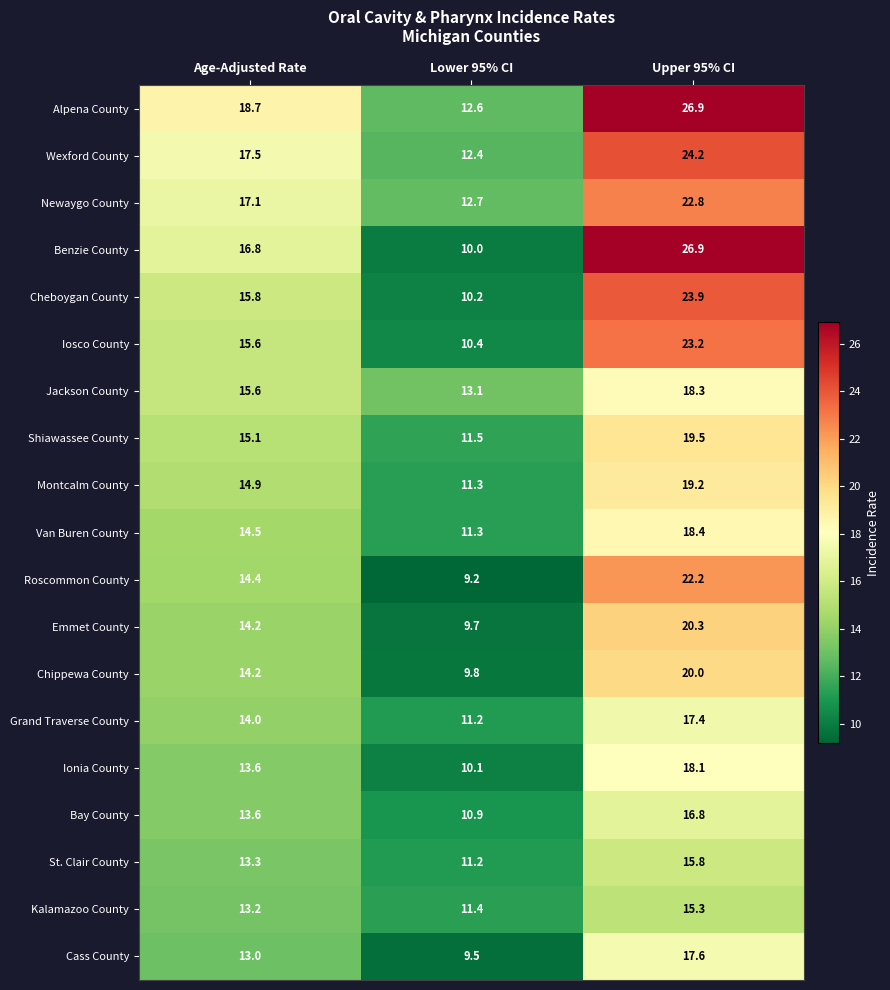

List the labels in order of Wexford County value, largest first.

Upper 95% CI, Age-Adjusted Rate, Lower 95% CI